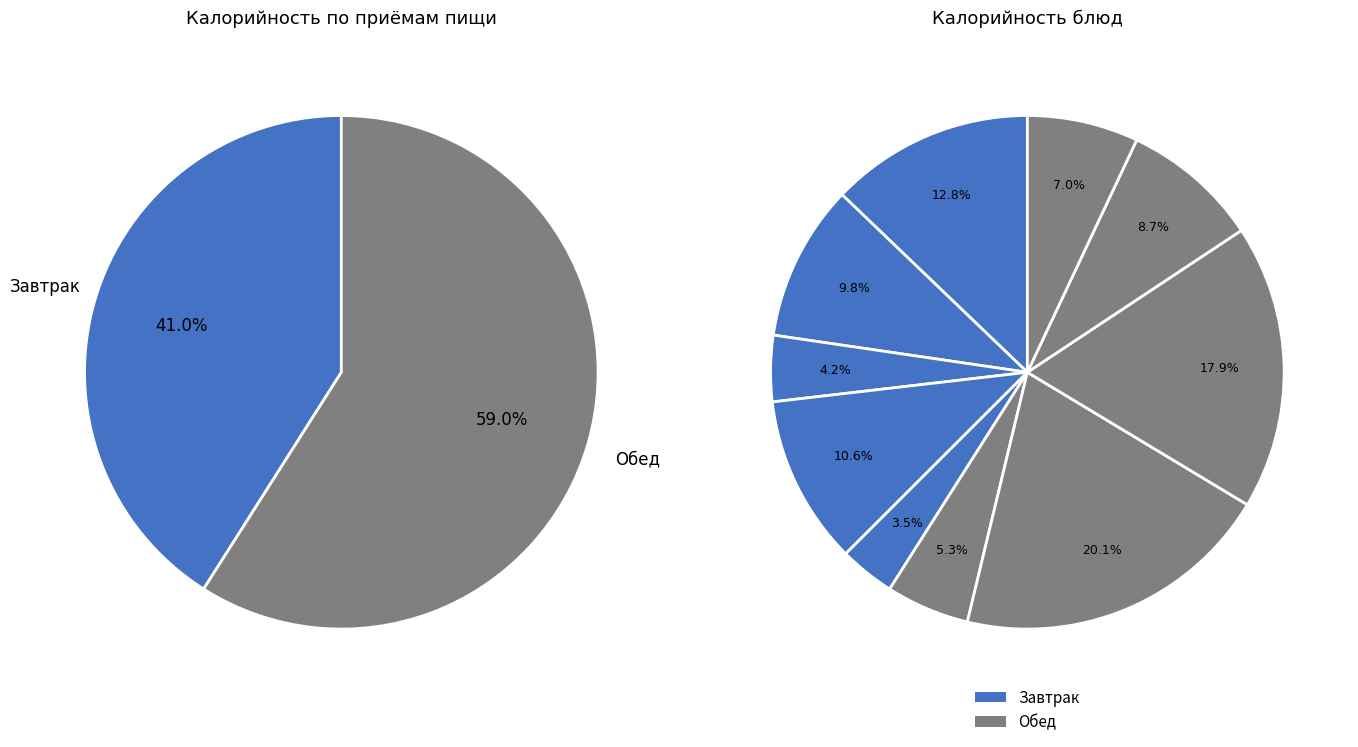

Count the number of slices in the pie.

10